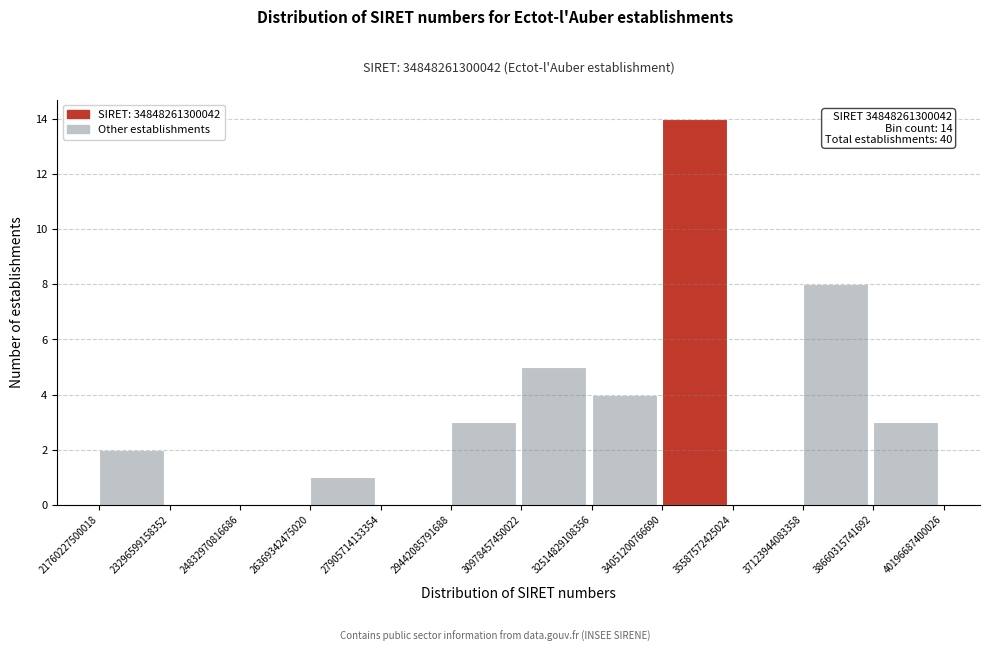

Which range on the x-axis has the tallest bar?

34051200766690 to 35587572425024